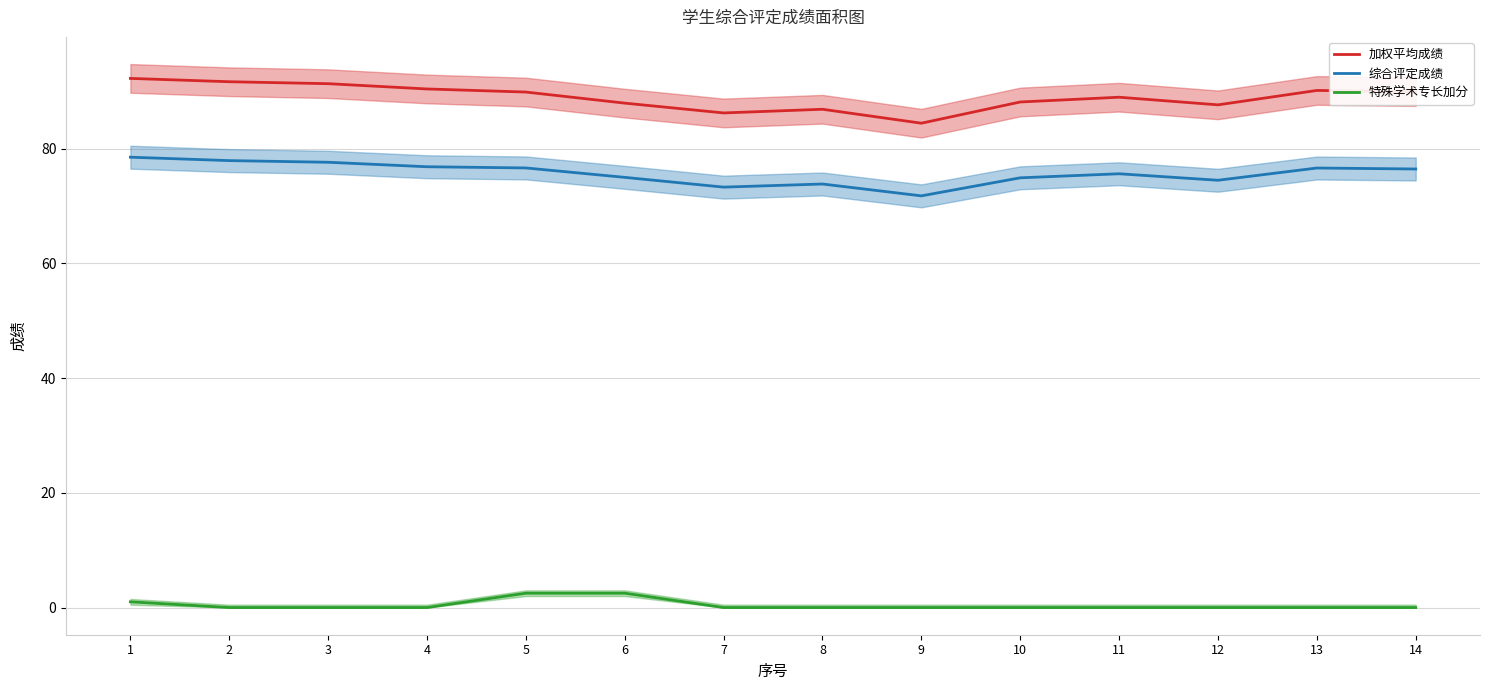

True or false: 综合评定成绩 has a value of 75.0 at 6.

True